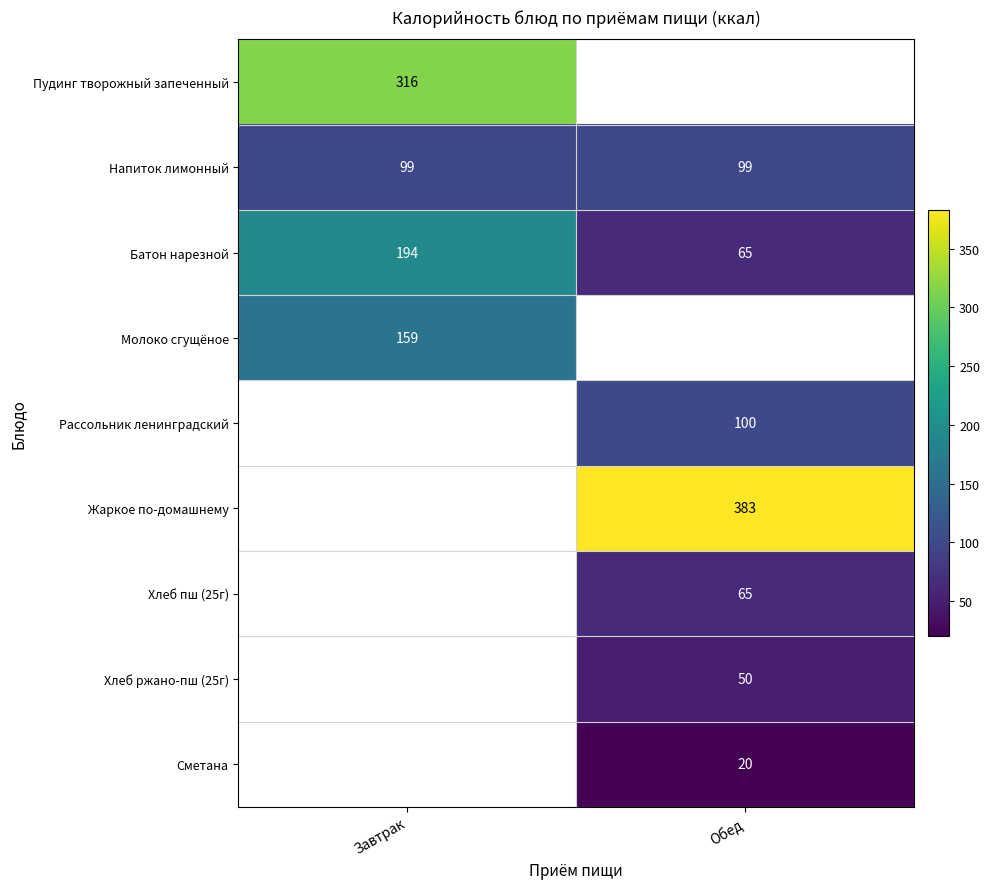

How many data points does each series have?

2